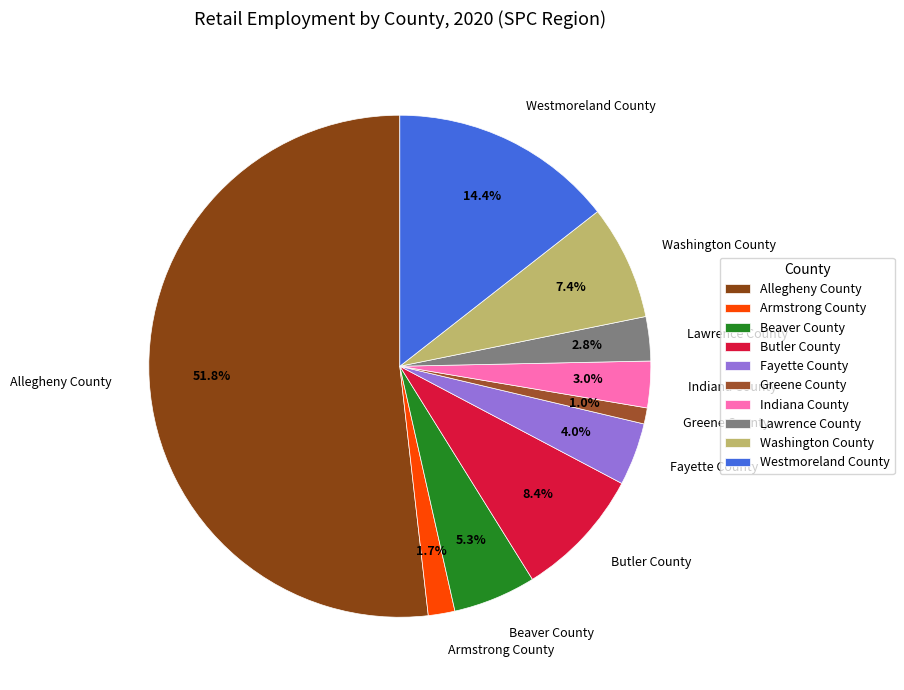

What is the largest slice in the pie chart?

Allegheny County